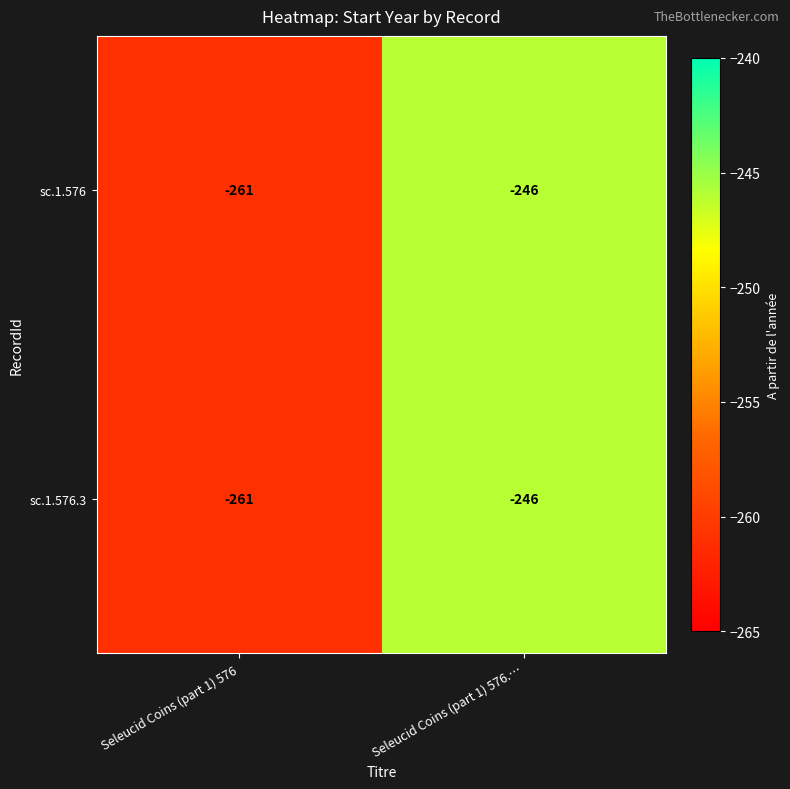

How many series are shown in this chart?

2